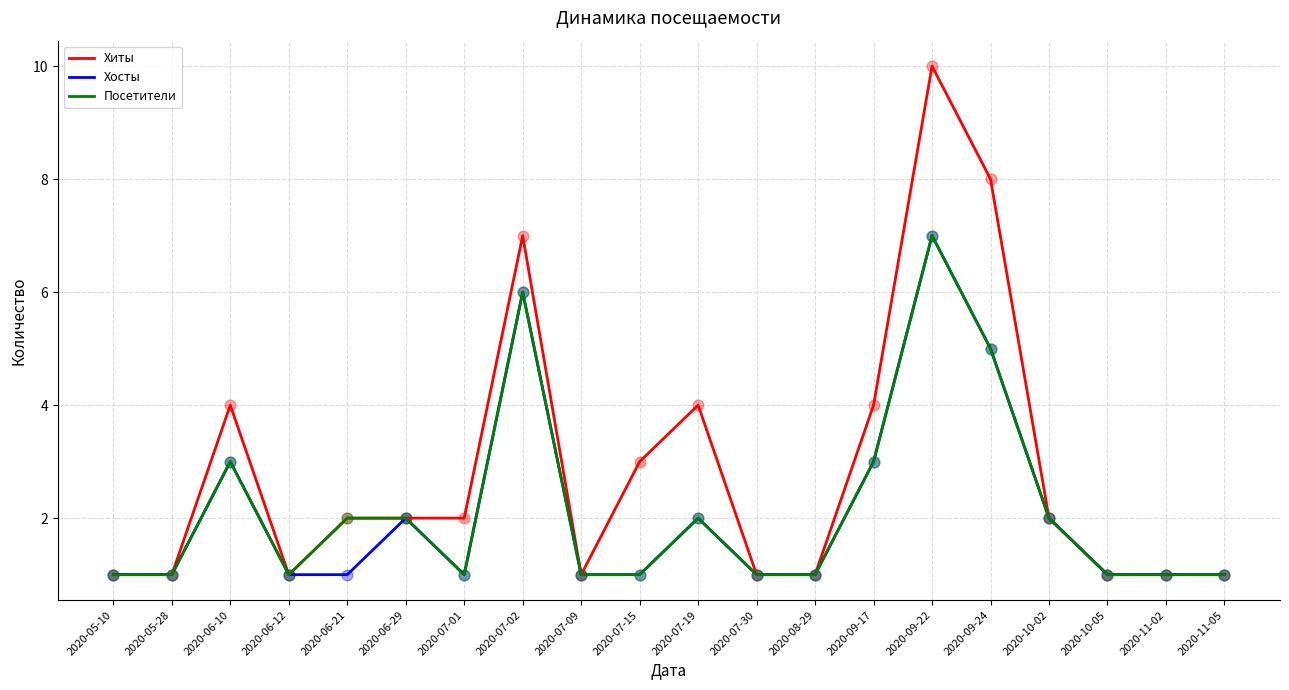

Which series has the widest spread of values?

Хиты